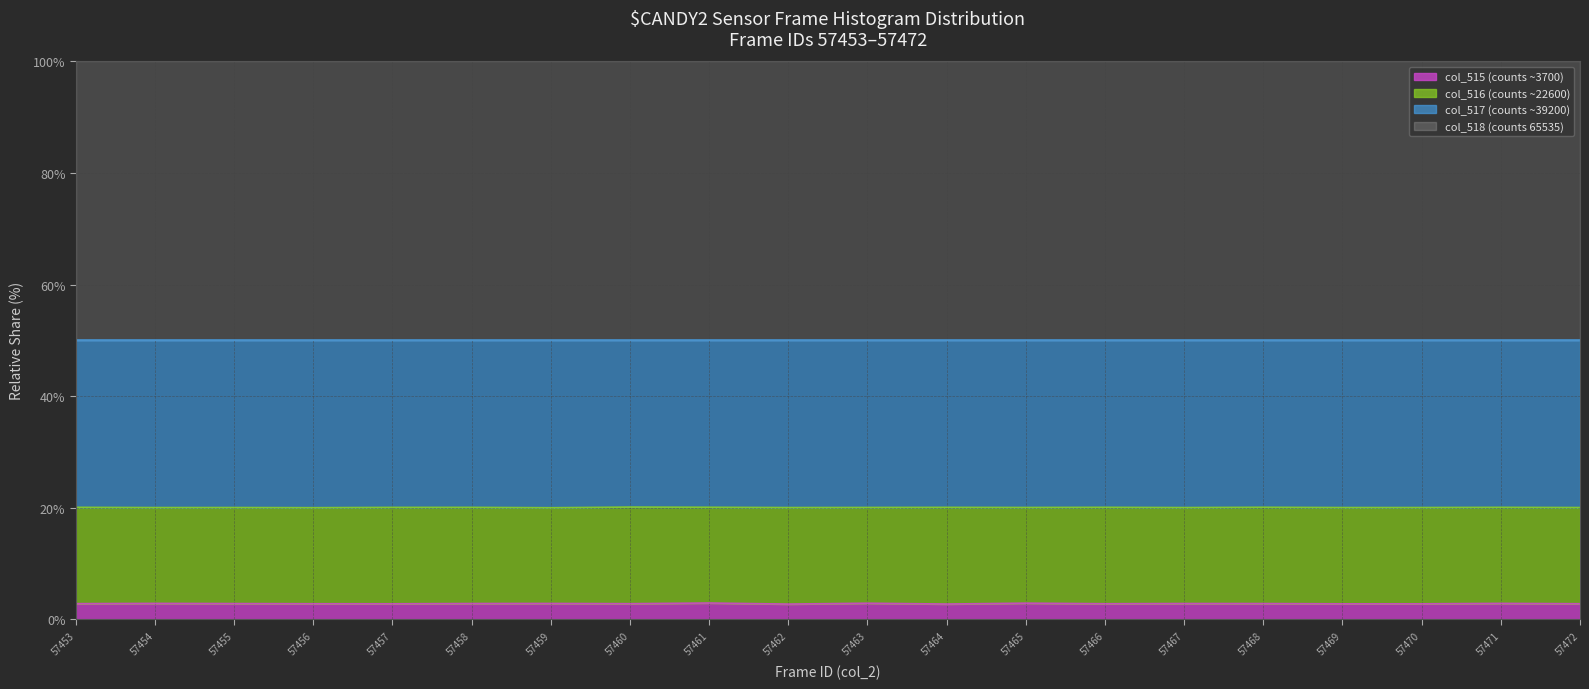

The col_515 series shows 4.4 at 57461. True or false?

False